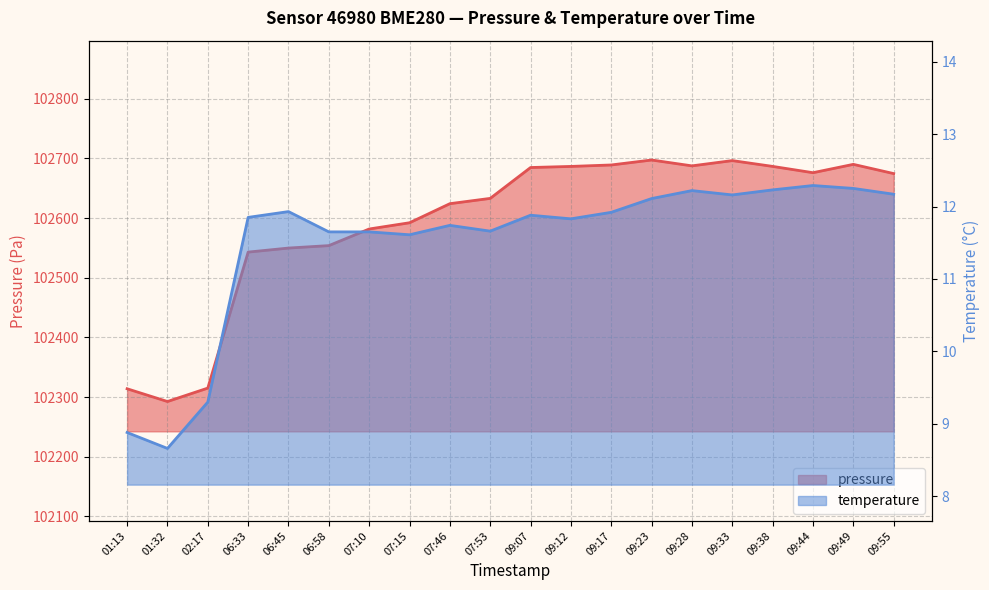

What position from the right is 06:33?

17